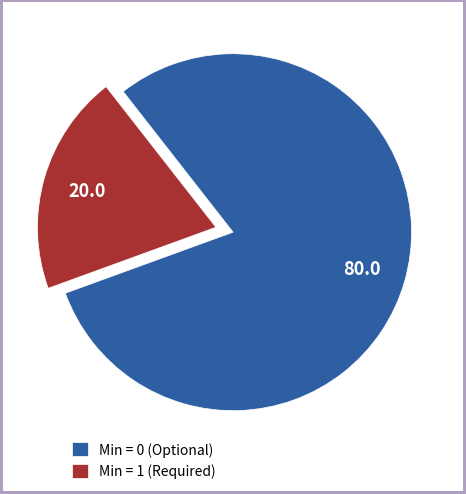

Rank the categories by value from lowest to highest.

Min = 1 (Required), Min = 0 (Optional)